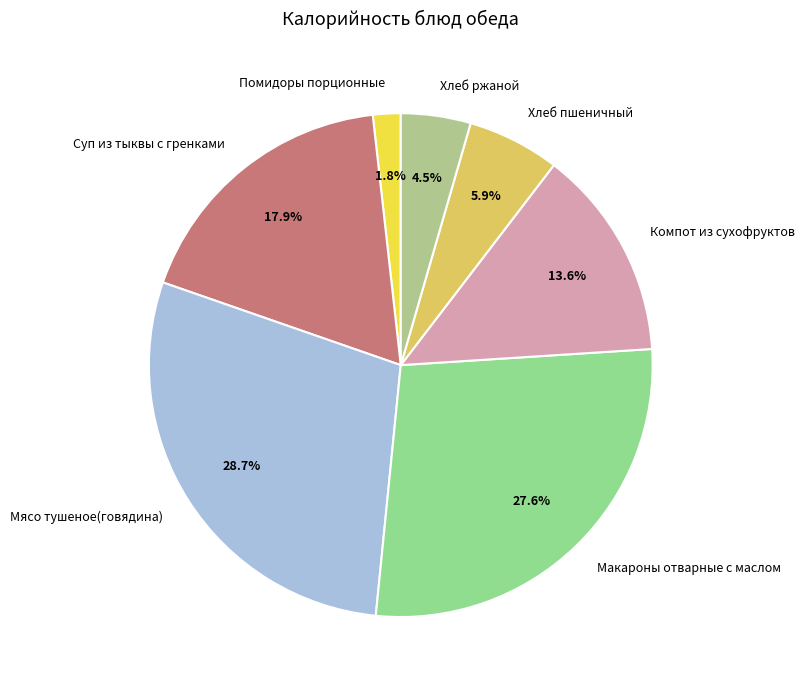

Between Помидоры порционные and Макароны отварные с маслом, which is larger?

Макароны отварные с маслом